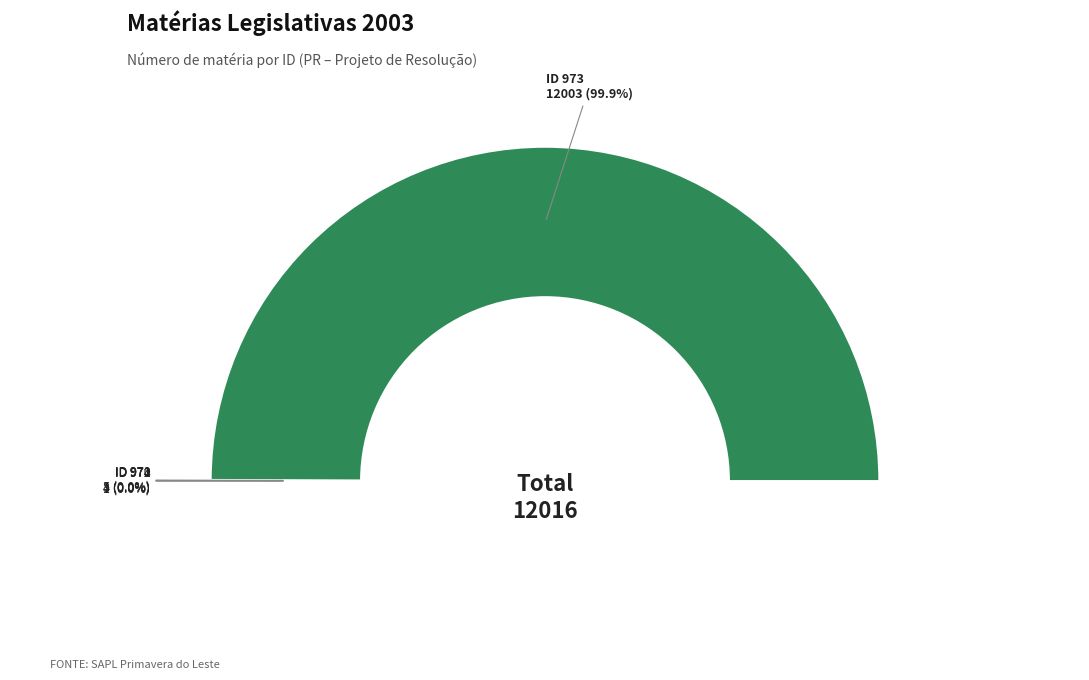

How many segments does this pie chart have?

5